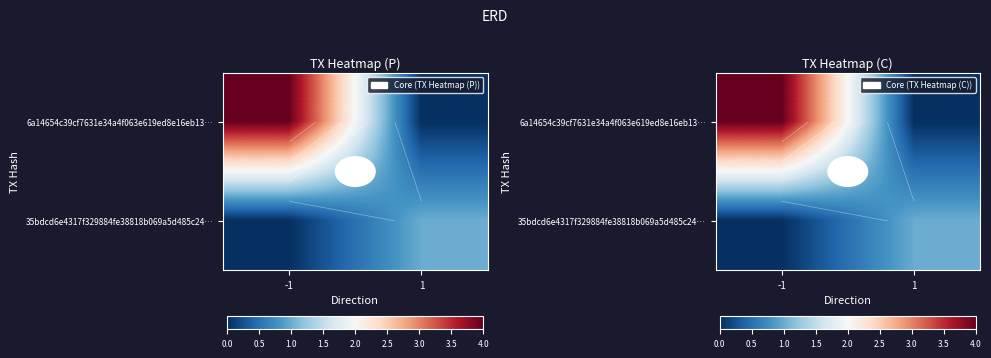

The 35bdcd6e4317f329884fe38818b069a5d485c24… series shows 0 at -1. True or false?

False